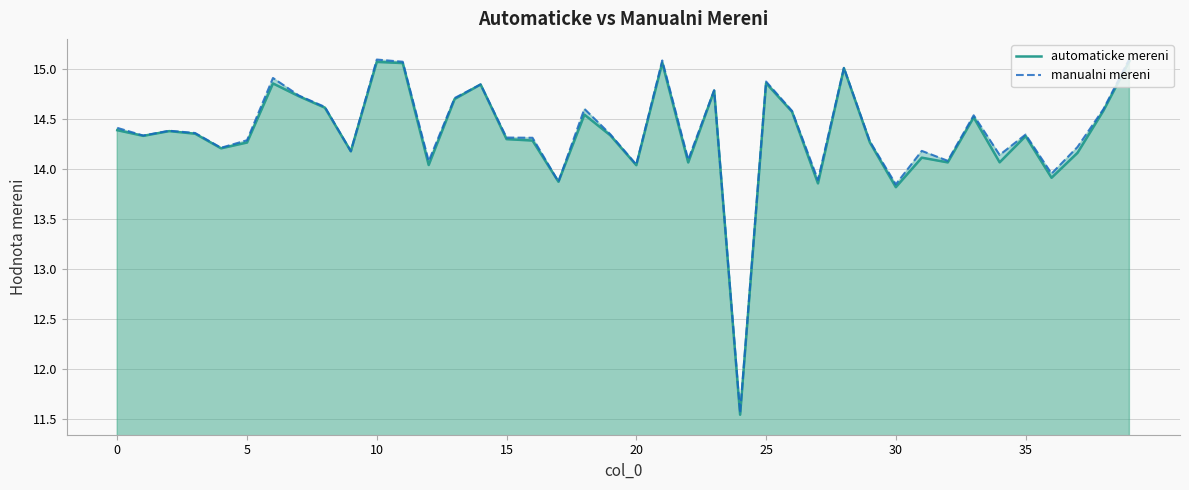

How many series are shown in this chart?

2